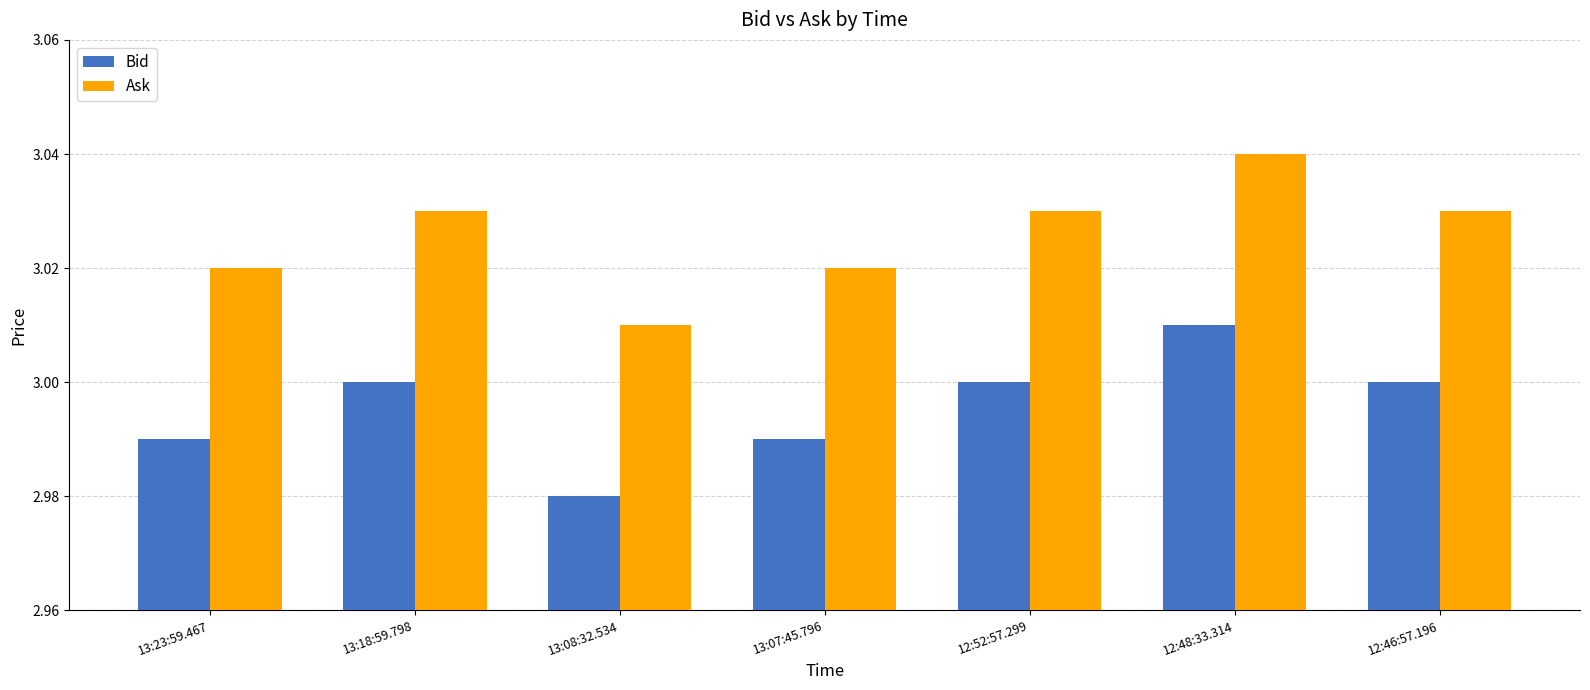

At which label does Ask reach its minimum?

13:08:32.534